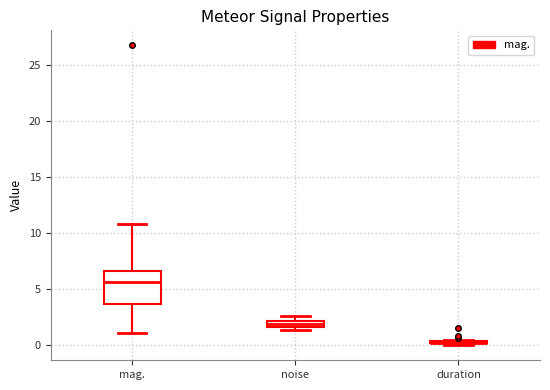

Which box is the tallest, from its lower edge to its upper edge?

mag.